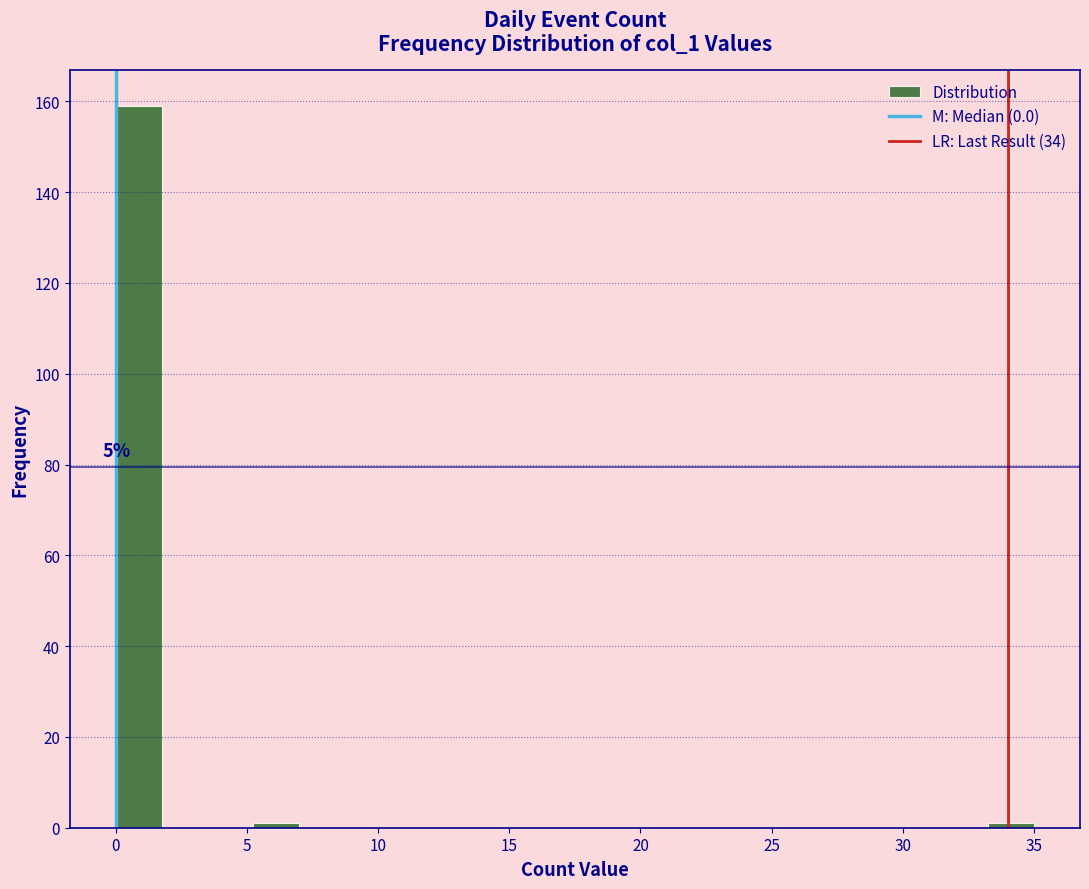

Read against the x-axis, roughly where is the centre of the tallest bar?

1.0